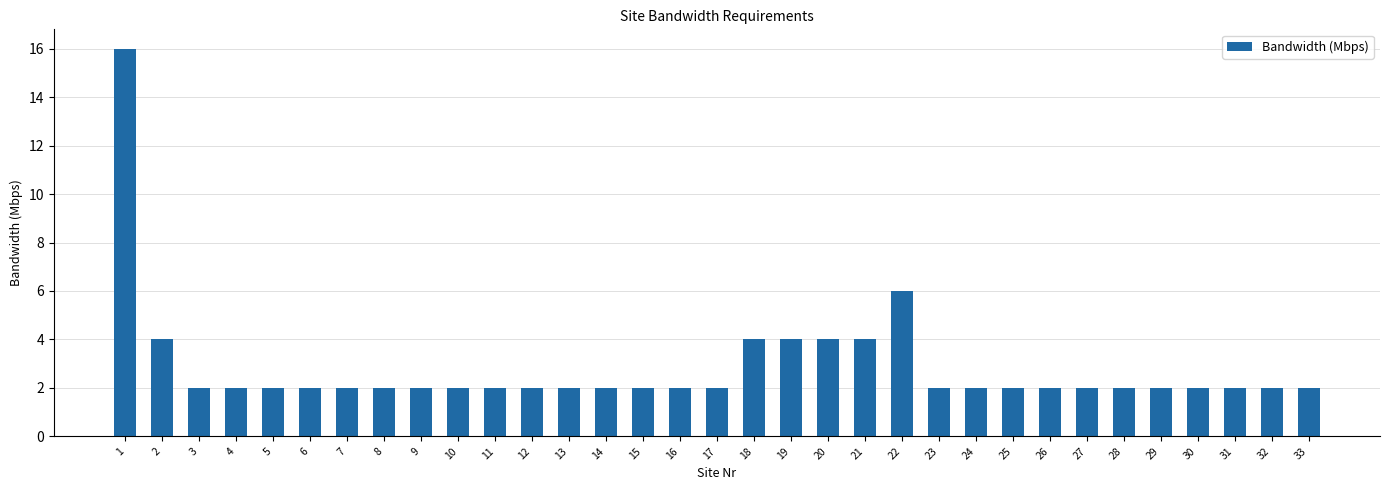

True or false: the data shows 21 at 1.

False